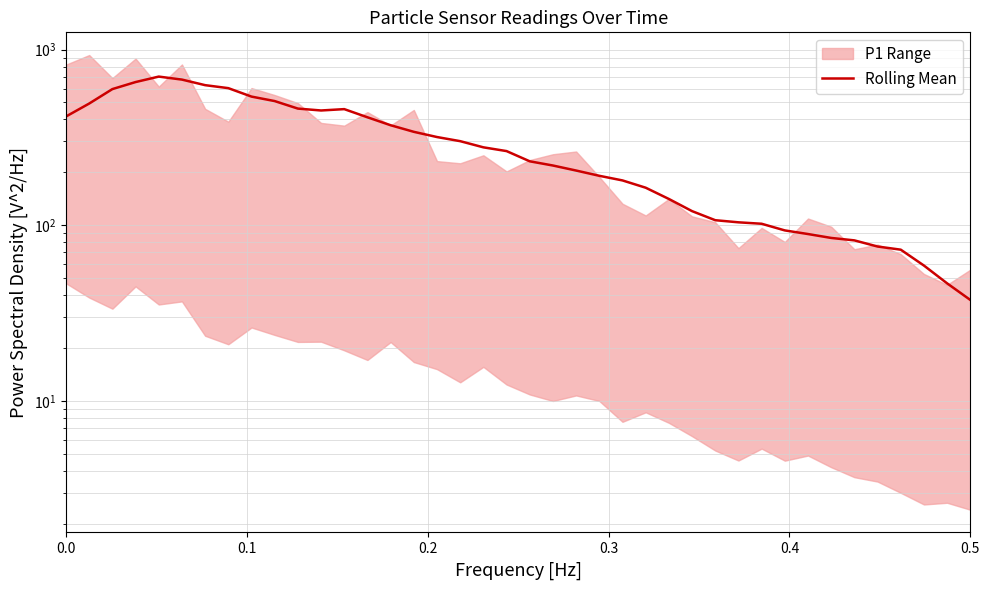

How many lines are shown in the chart?

1